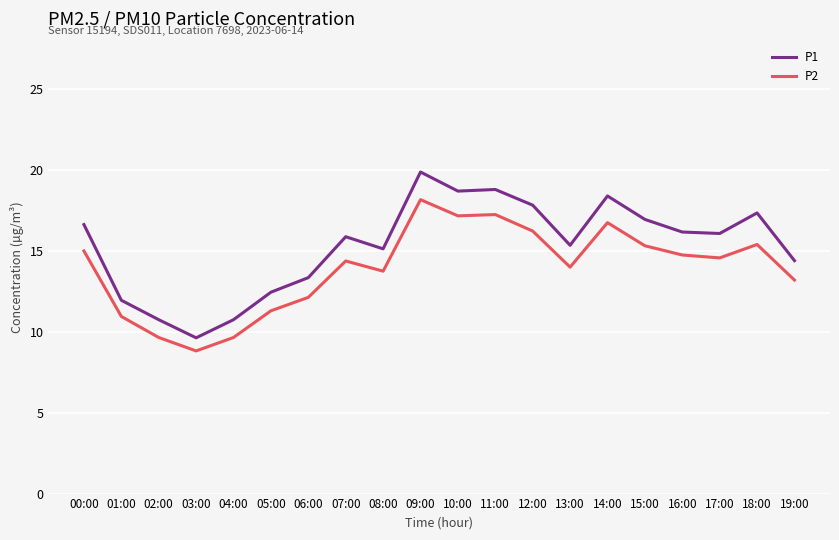

What are all the series names shown in the legend?

P1, P2